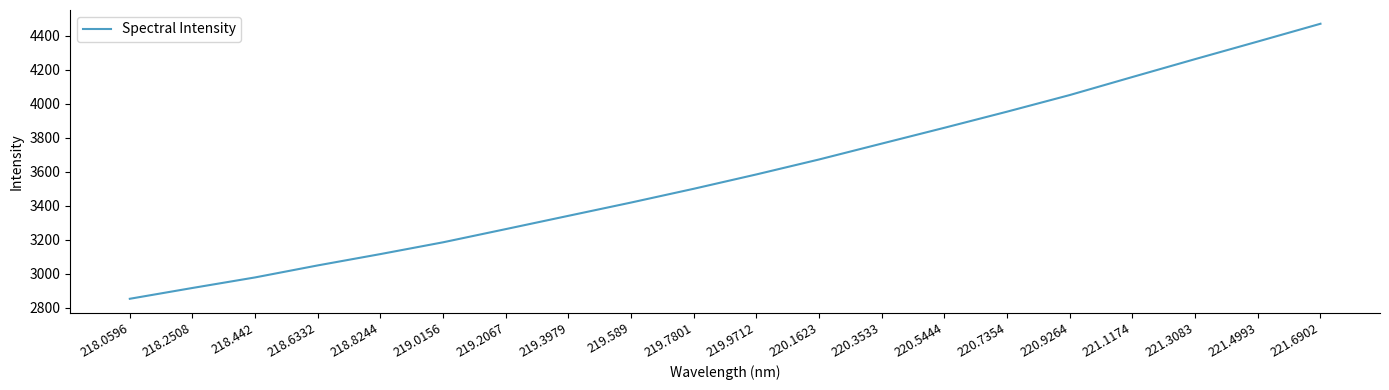

The chart shows a value of 4451.0 at 218.442. True or false?

False